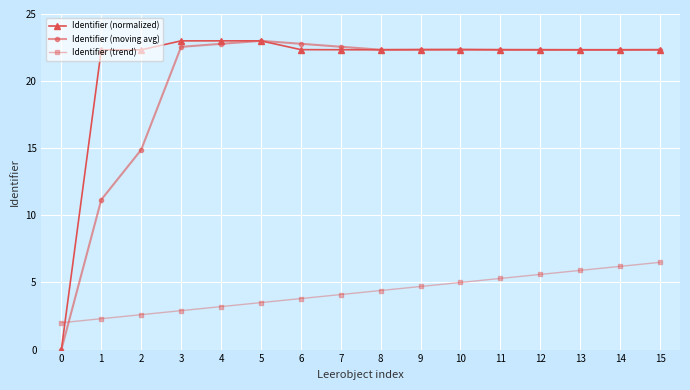

How many lines are shown in the chart?

3